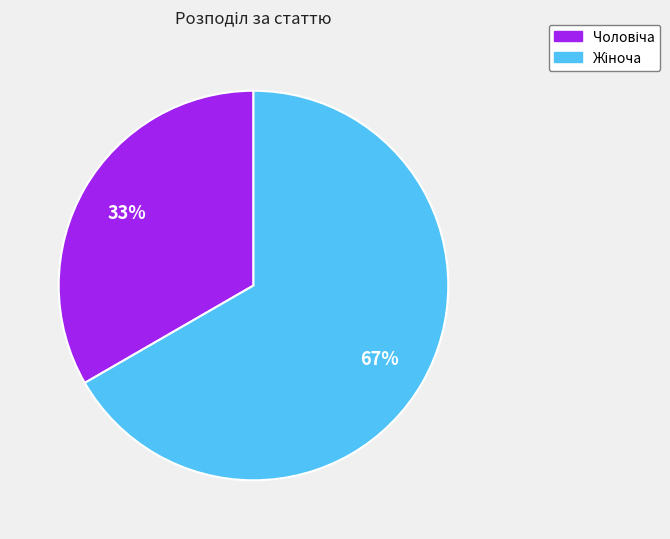

To the nearest percent, what is the average slice percentage?

50%